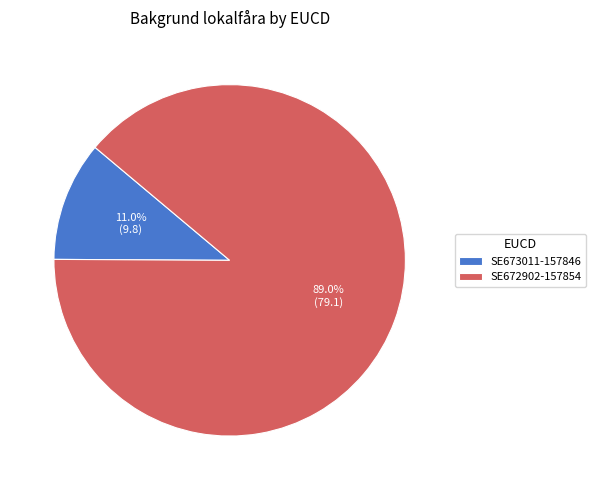

How much of the chart is everything except SE673011-157846?

89.0%